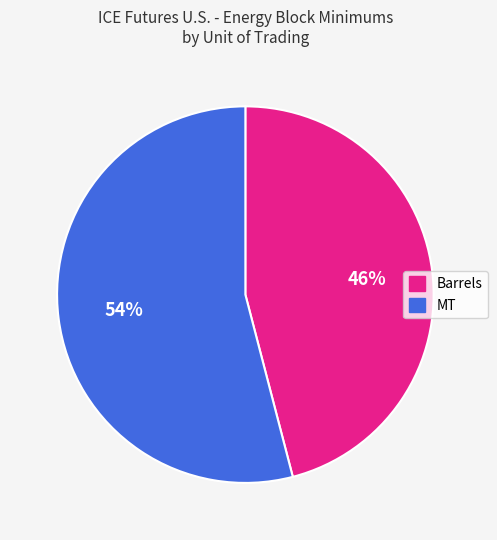

What is the majority slice?

MT